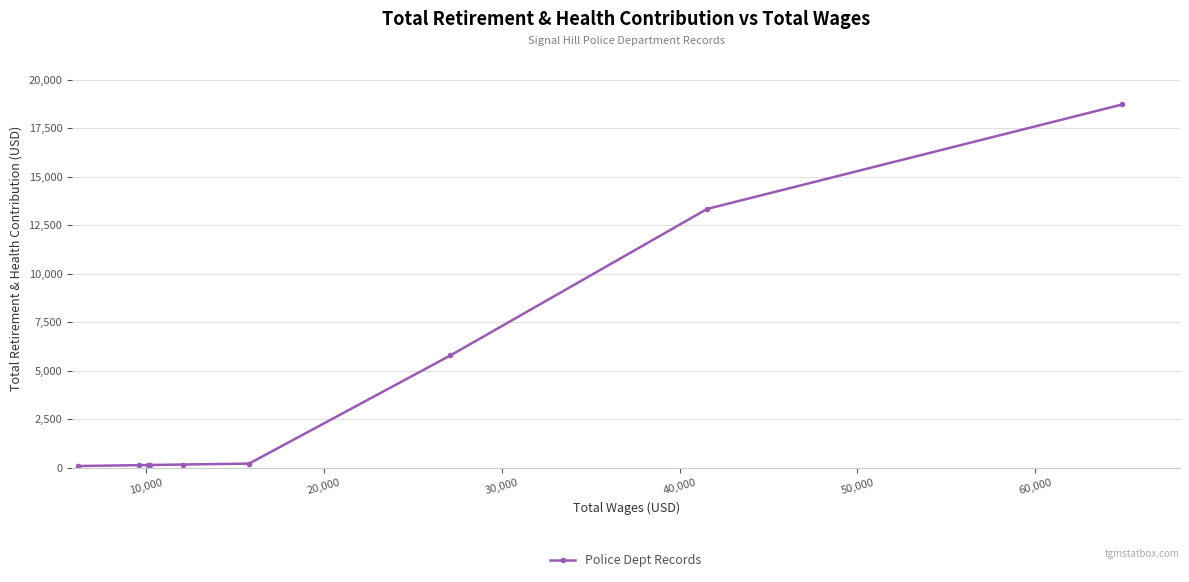

What is the difference between the maximum and minimum values?

18644